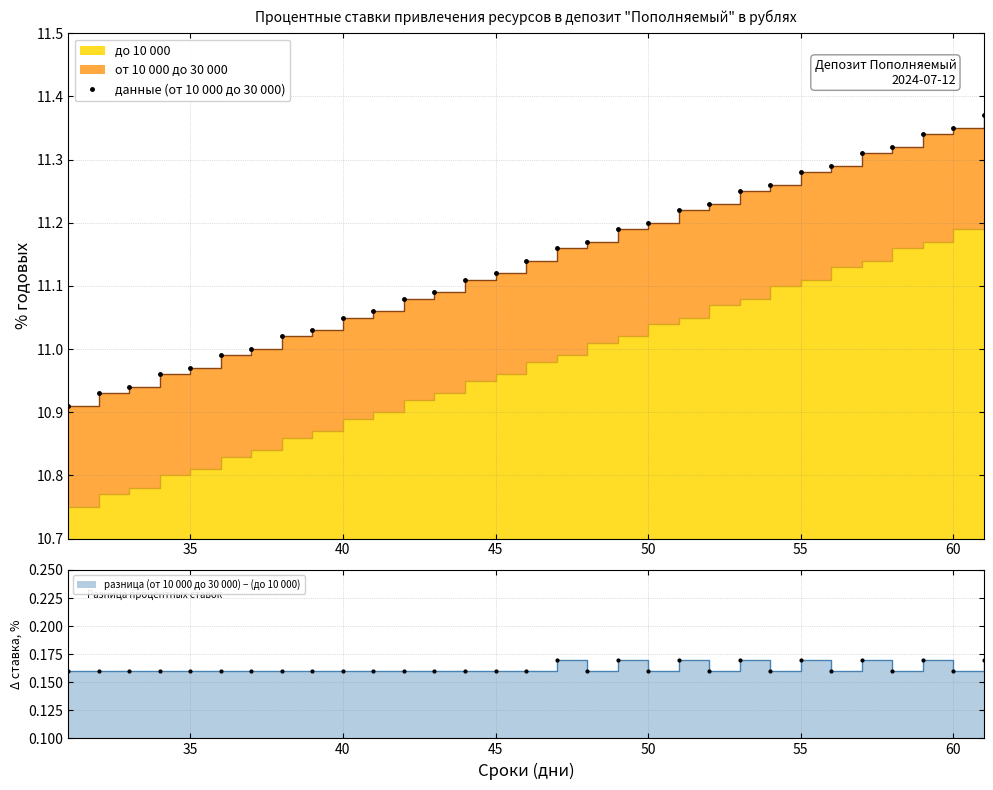

What is the sum of all values?

345.3